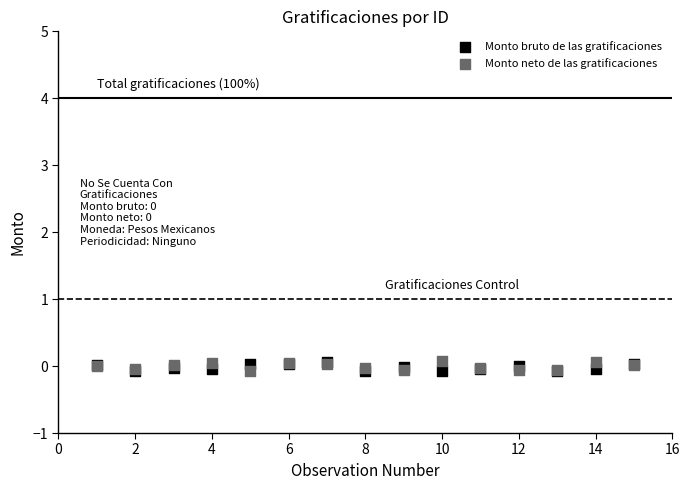

What are all the series names shown in the legend?

Monto bruto de las gratificaciones, Monto neto de las gratificaciones